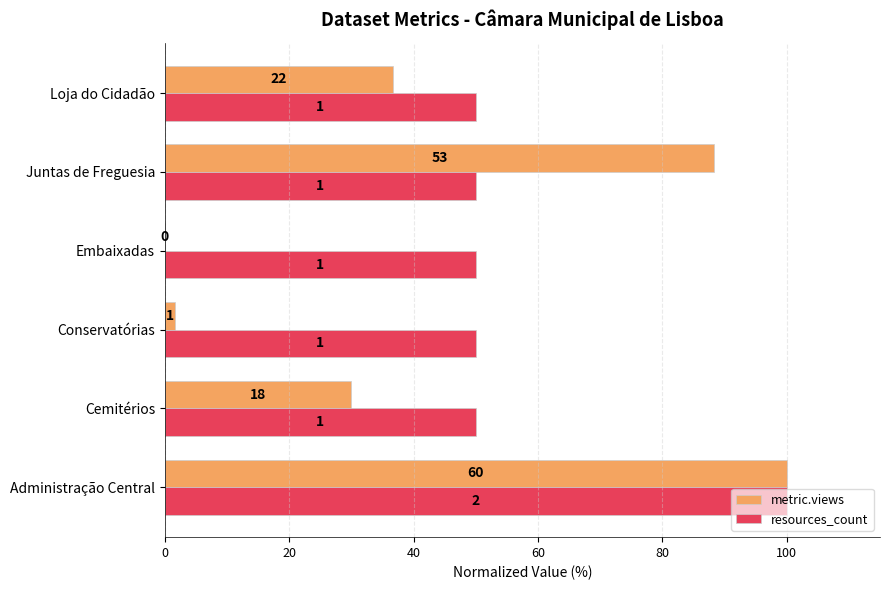

What are all the series names shown in the legend?

metric.views, resources_count